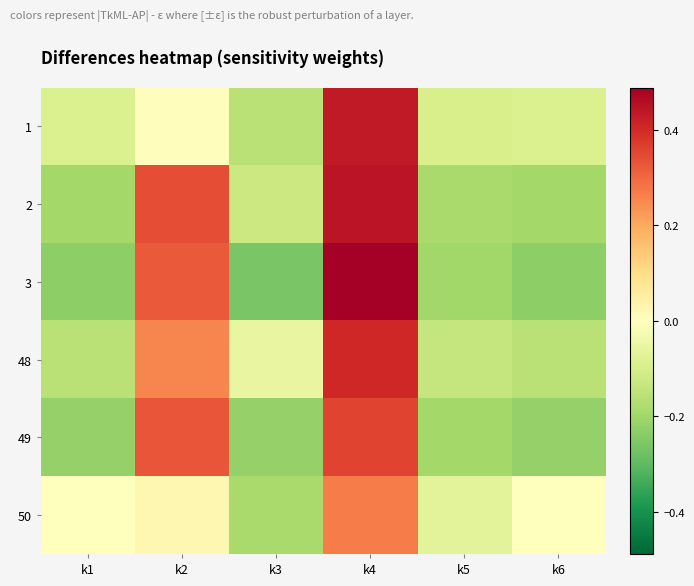

At which category does the chart reach its peak across all series?

k4